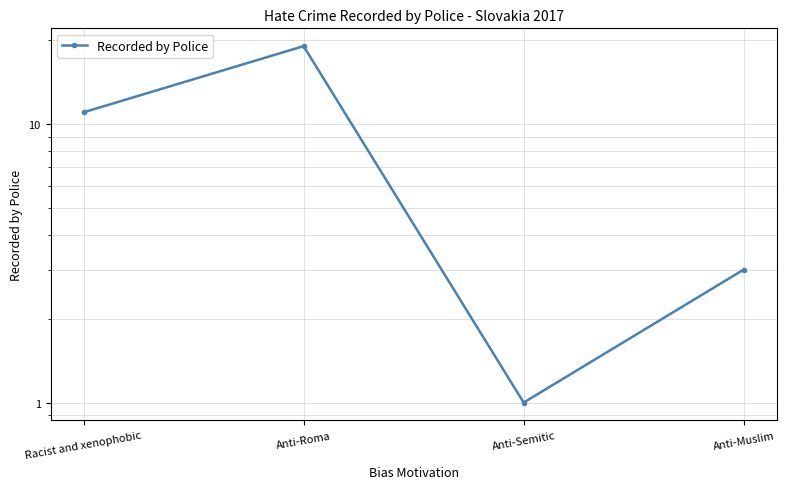

How many values are between 3 and 19?

3